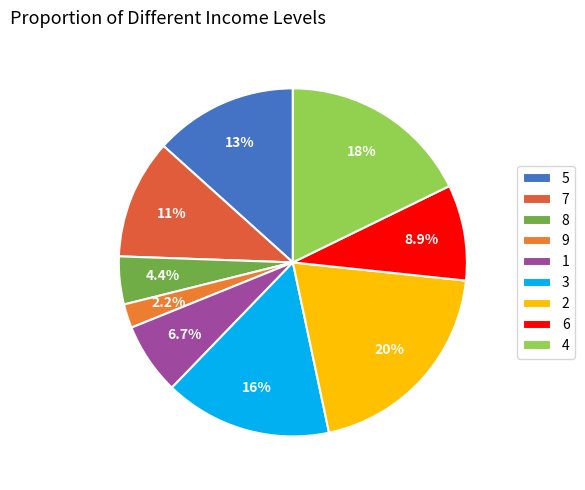

Which has a higher value, 6 or 3?

3